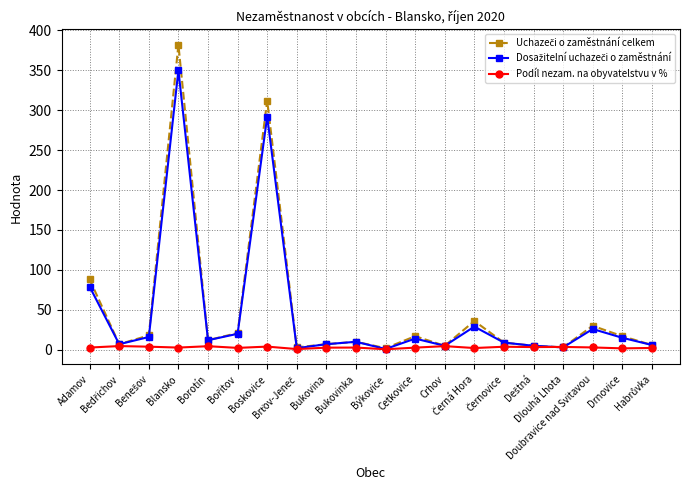

What is the label of the 8th point from the right?

Crhov